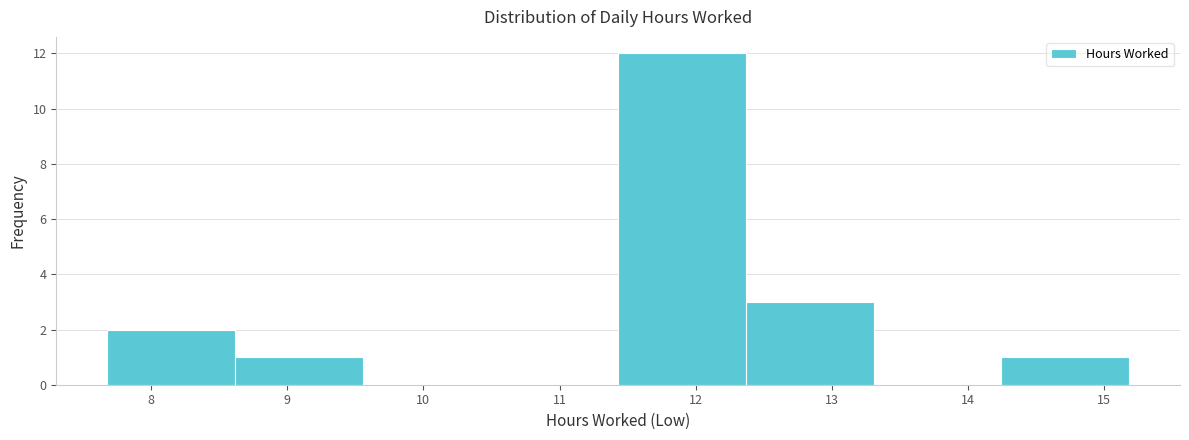

Which range on the x-axis has the tallest bar?

11.4 to 12.4